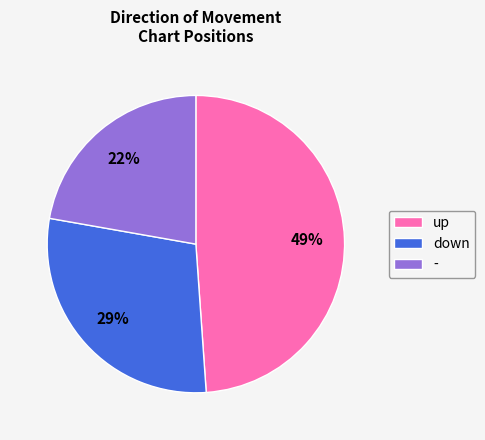

Count the number of slices in the pie.

3